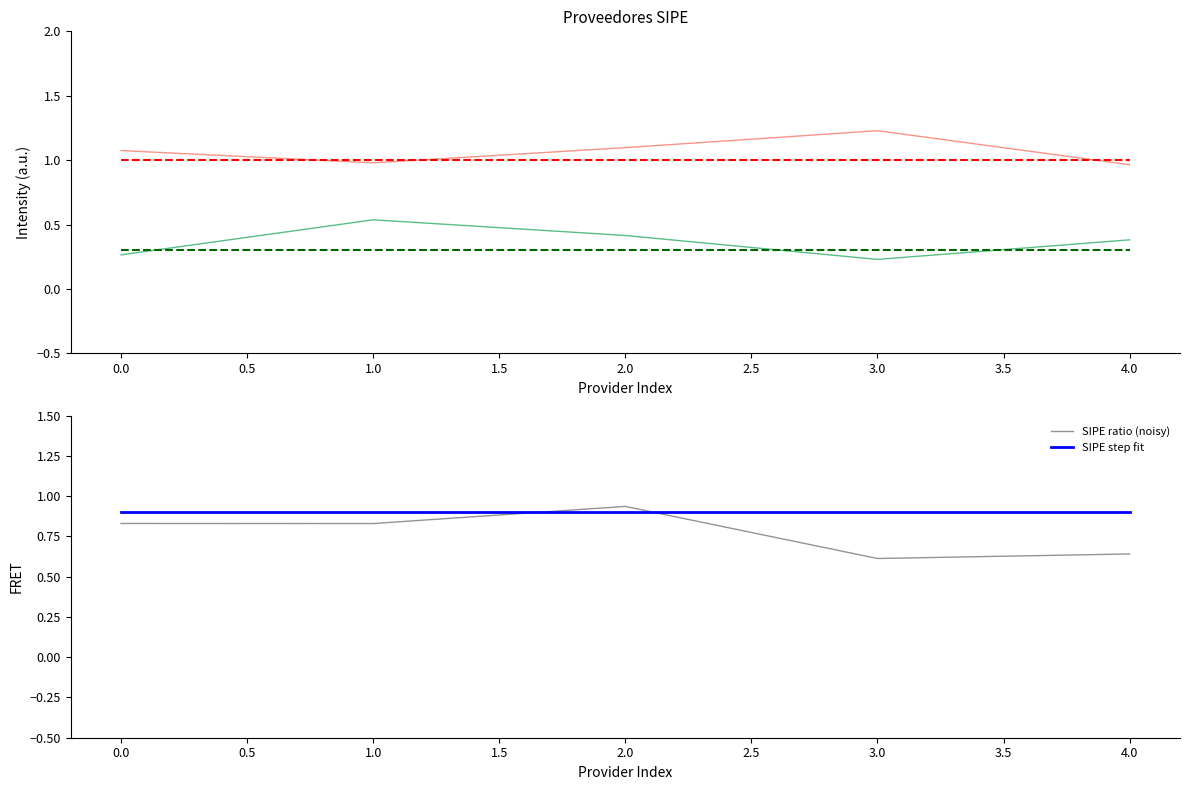

The value of SIPE step fit at 2.0 is 0.9. True or false?

True